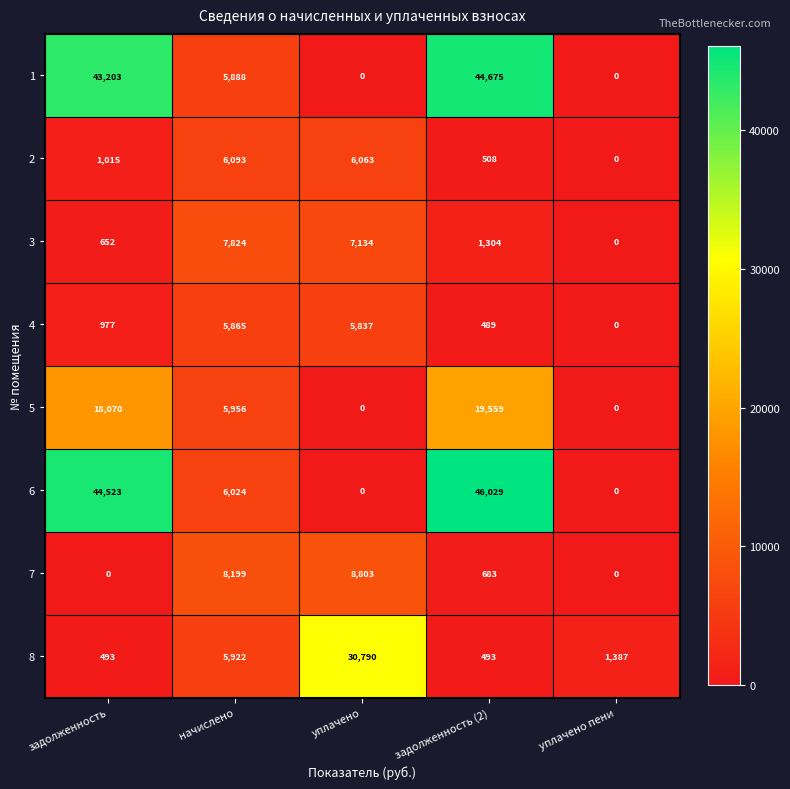

At which category is the sum across all series the highest?

задолженность (2)